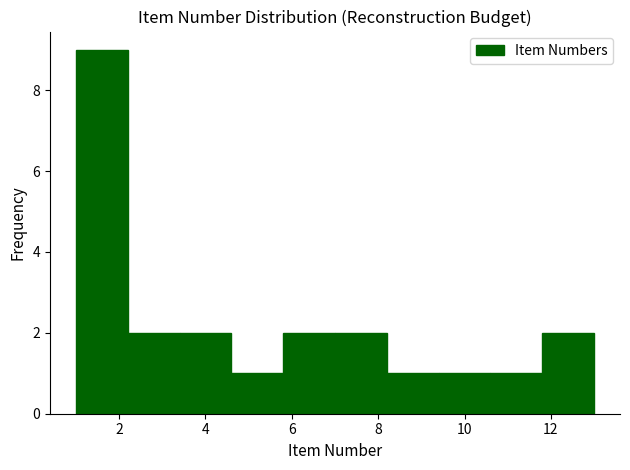

What is the height of the bar covering 11.8 to 13.0 on the x-axis? The values are not printed on the chart, so give them approximately, as read against the axis.

2